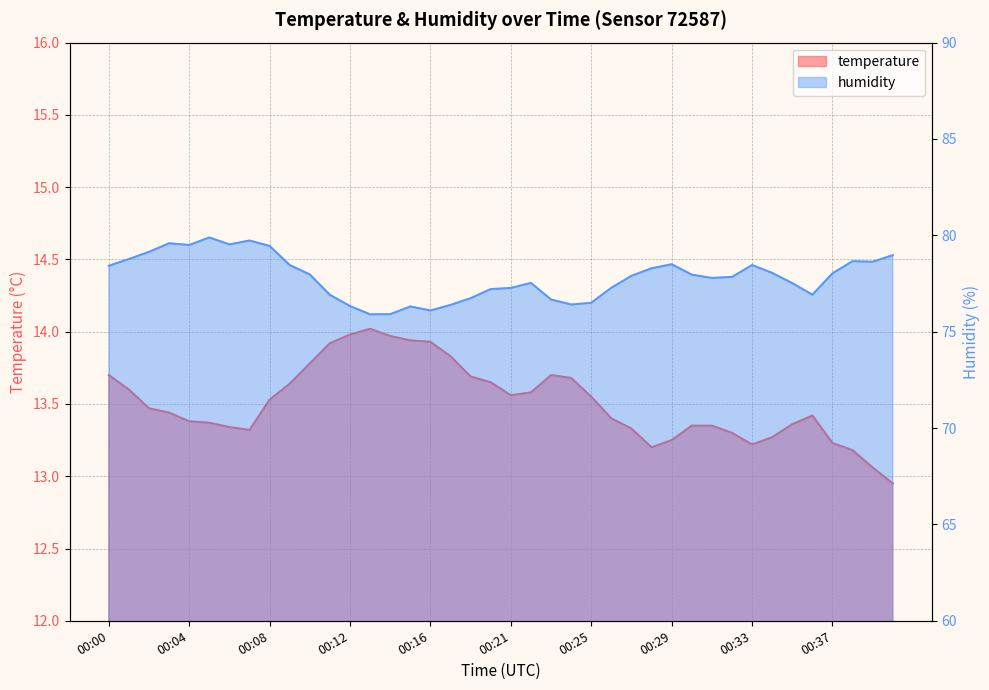

At which label does temperature reach its minimum?

00:40